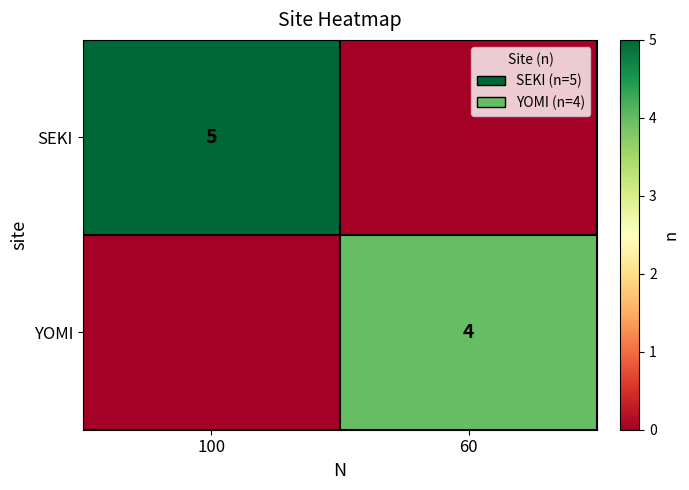

The YOMI series shows 0 at 100. True or false?

True